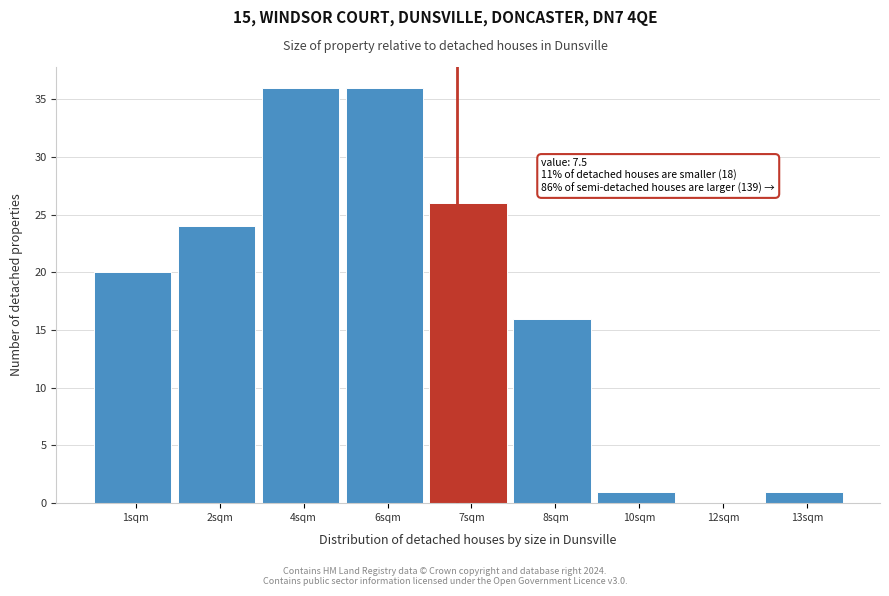

Reading right to left, extract all data points from this chart.

13sqm=1	12sqm=0	10sqm=1	8sqm=16	7sqm=26	6sqm=36	4sqm=36	2sqm=24	1sqm=20